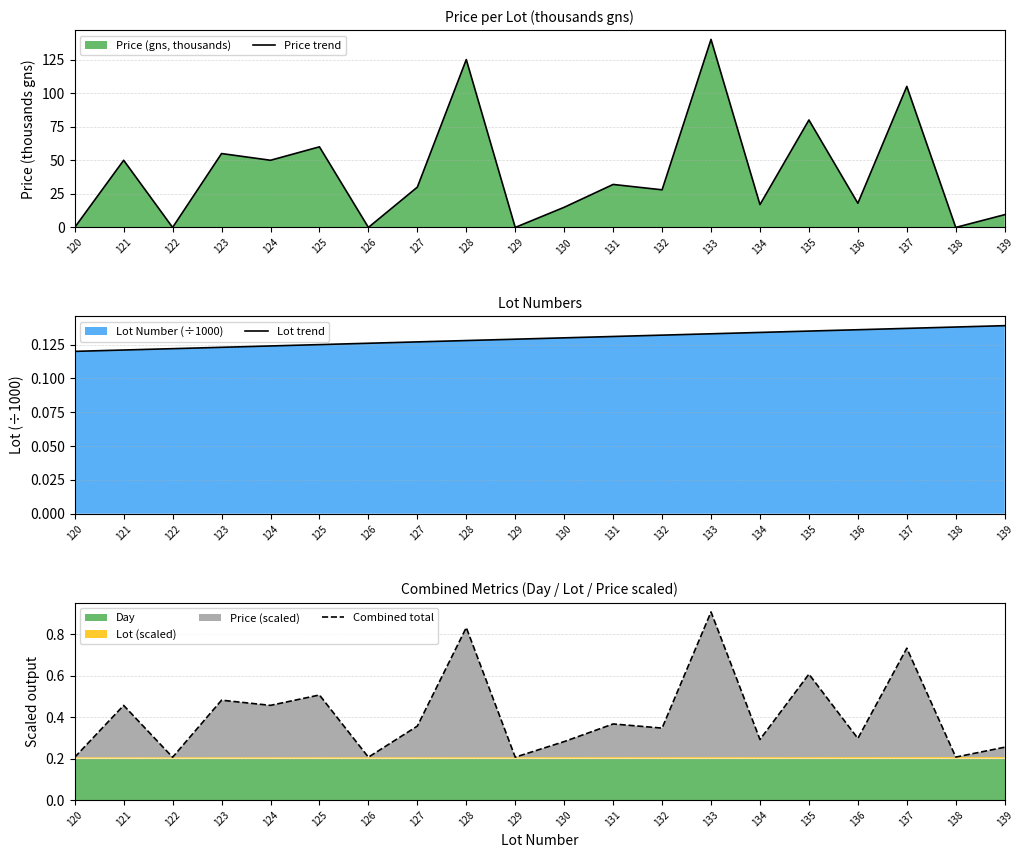

Is it true that Price trend equals 0.0 at 122?

True